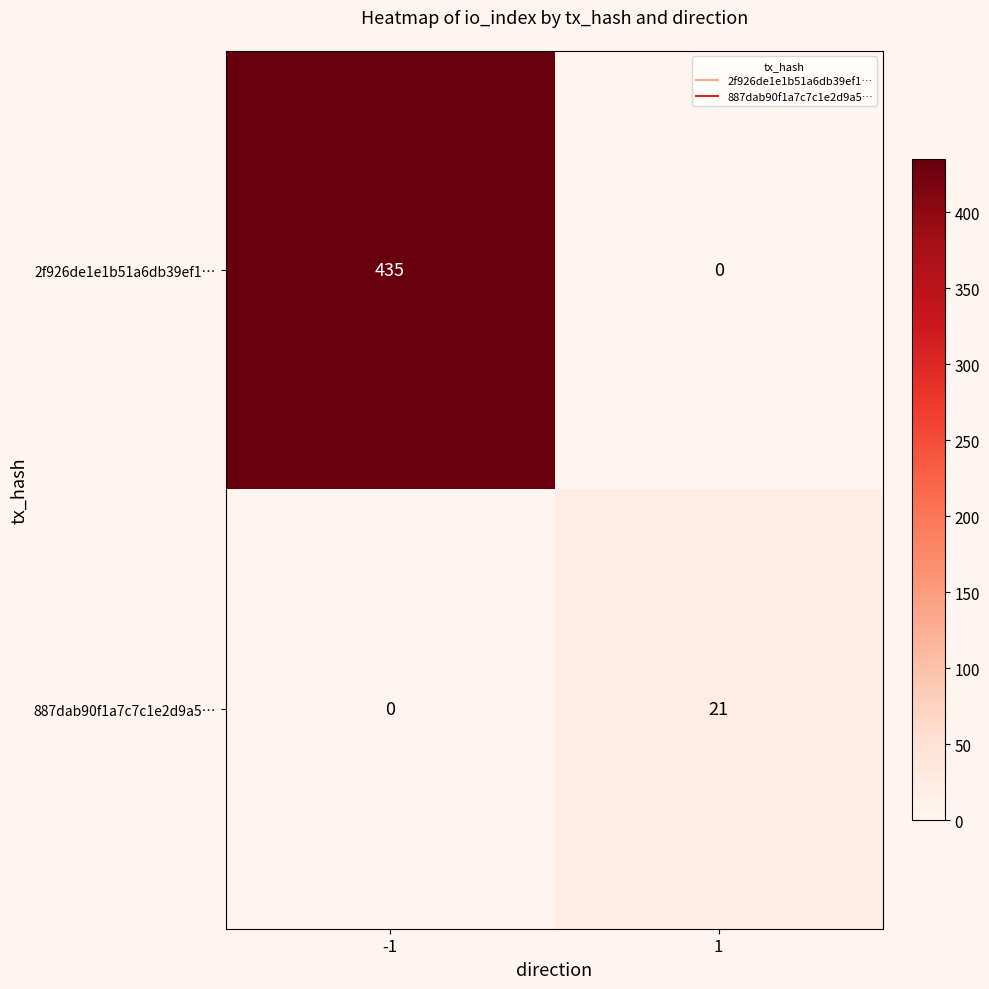

Rank the series by their average value, from lowest to highest.

887dab90f1a7c7c1e2d9a5…, 2f926de1e1b51a6db39ef1…